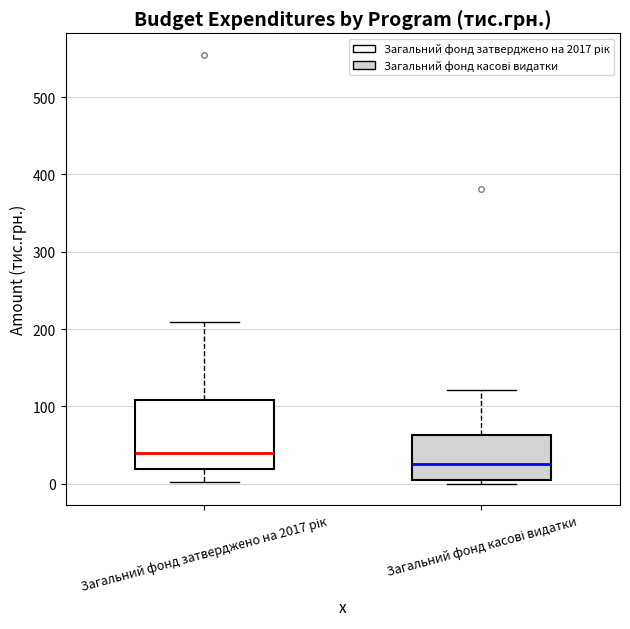

Reading left to right, read every box against the y-axis: the position of its median line, the range the box covers, and the ends of its whiskers. The values are not printed on the chart, so give them approximately, as read against the axis.

Загальний фонд затверджено на 2017 рік: median 40, box 20 to 110, whiskers 0 to 210
Загальний фонд касові видатки: median 30, box 0 to 60, whiskers 0 (just below the box's lower edge) to 120